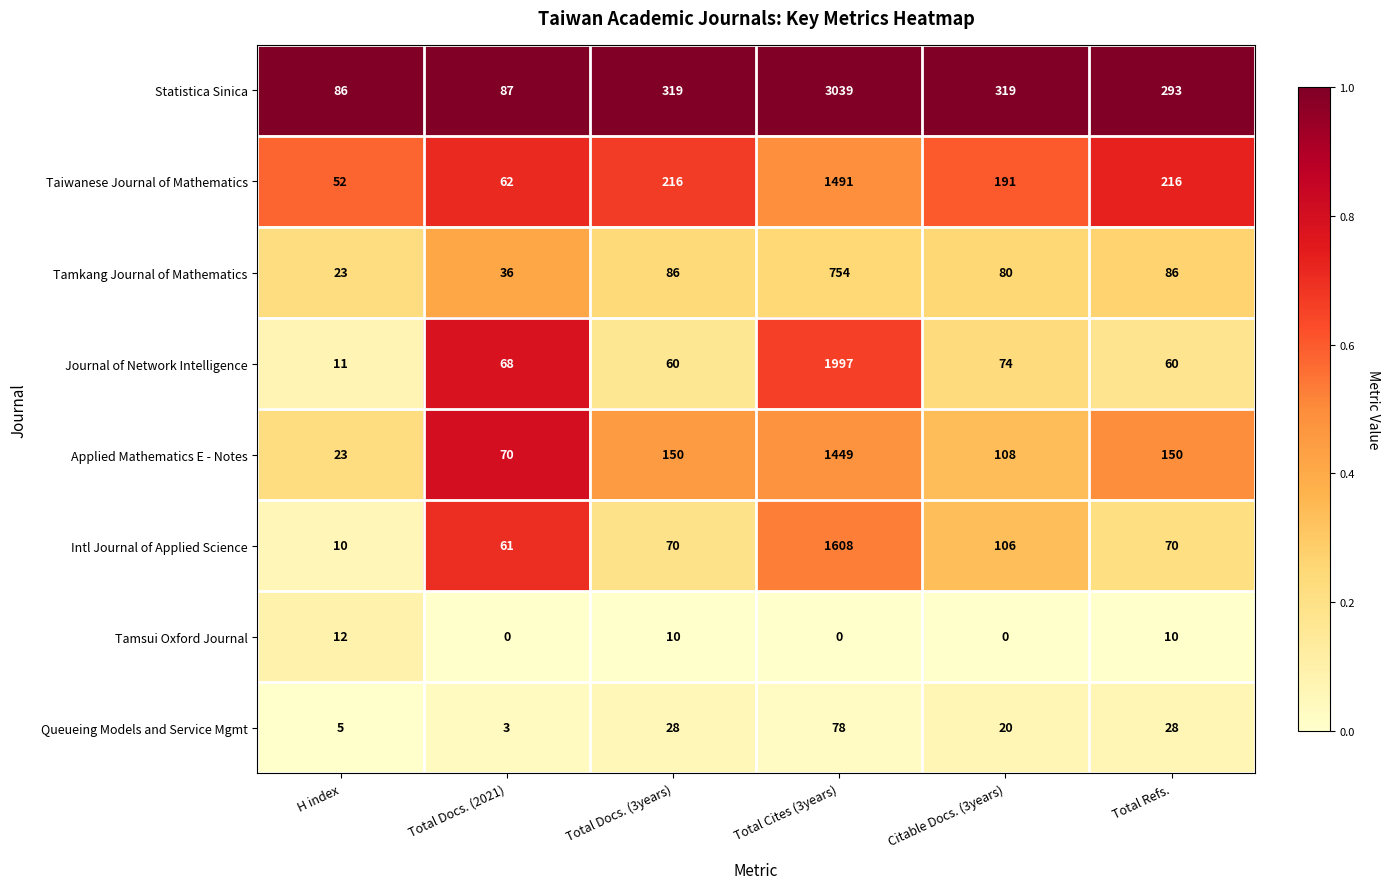

What is the total value across all series at H index?

222